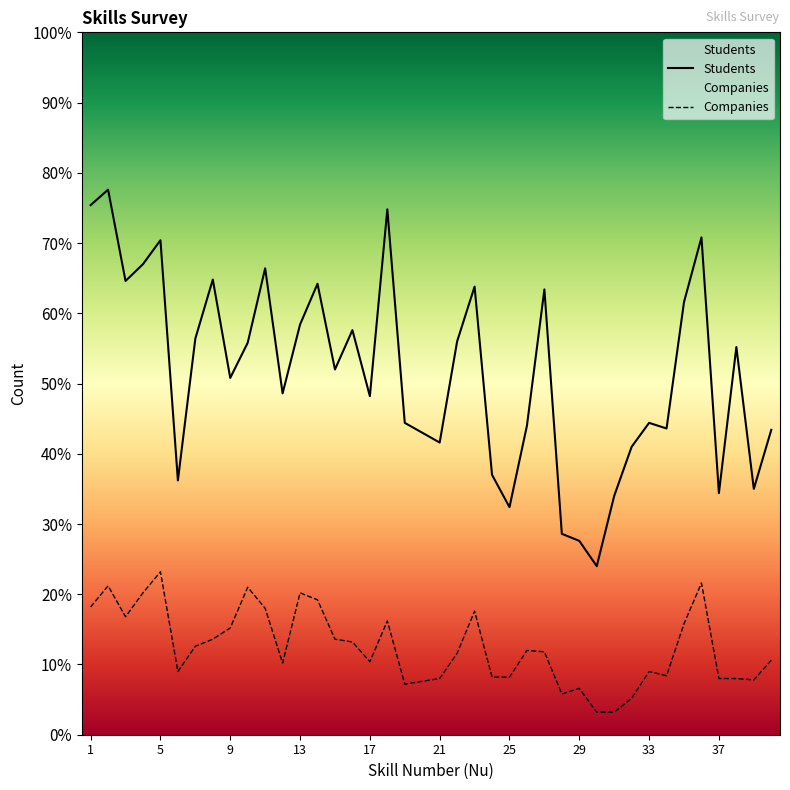

At 5, list the series in order from largest to smallest.

Students, Companies